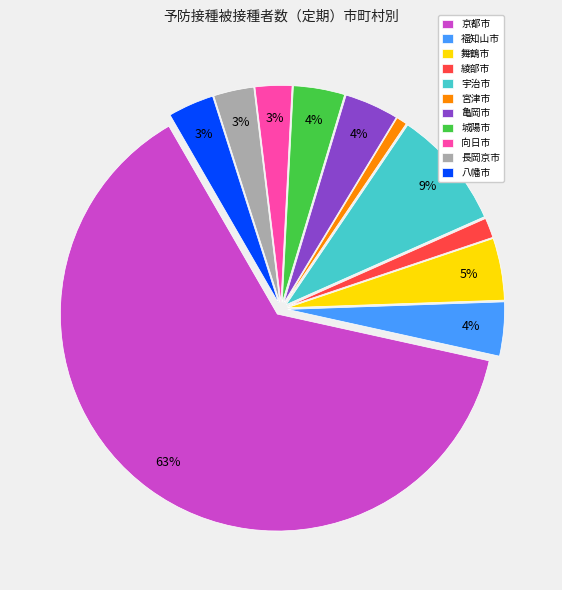

What percentage is the 福知山市 slice, to the nearest percent?

4%